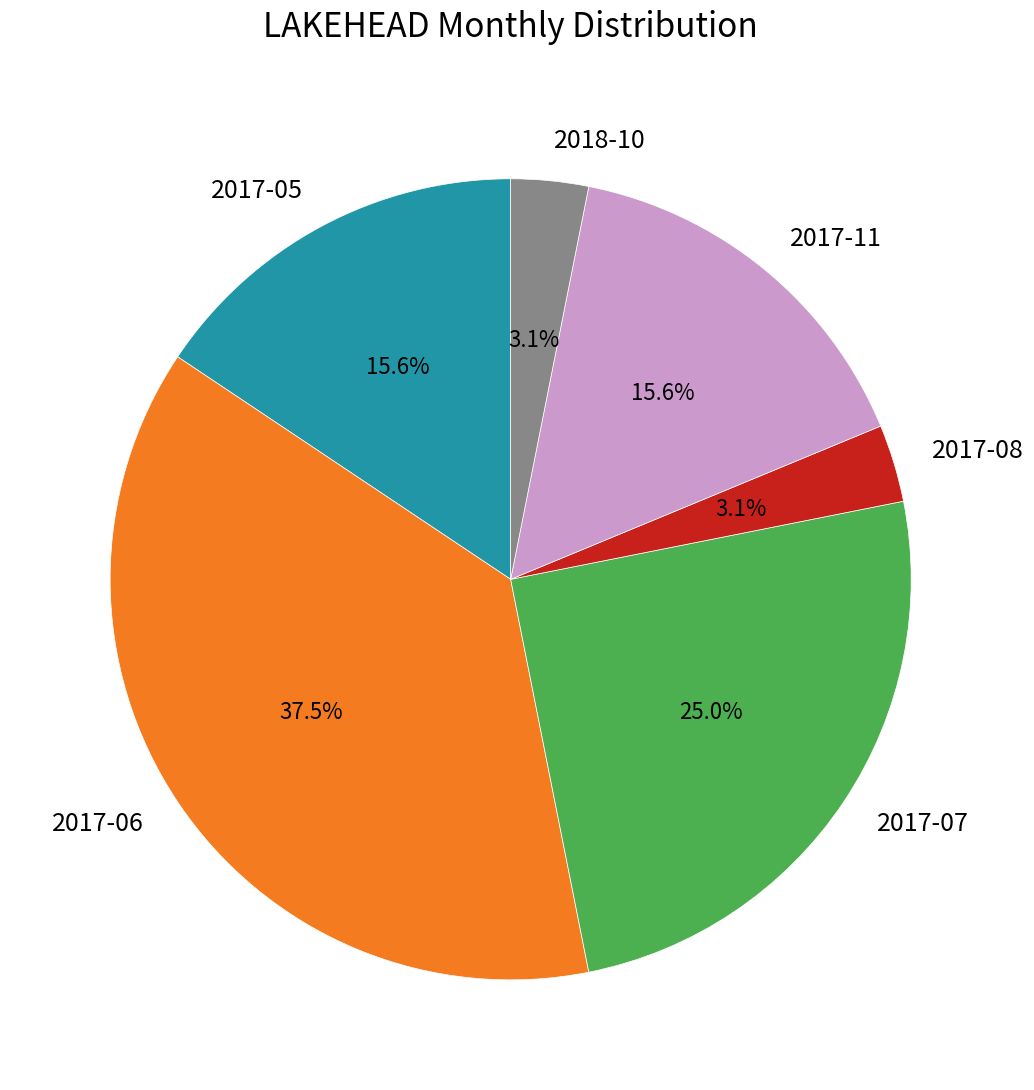

How many segments does this pie chart have?

6